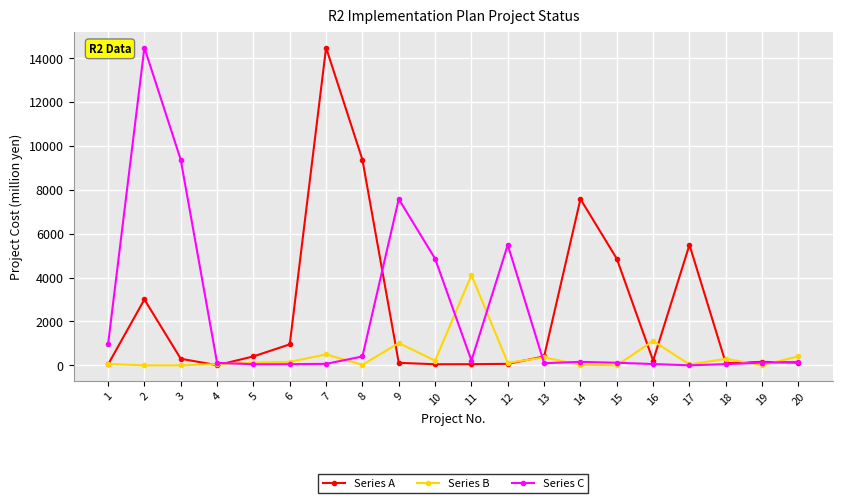

True or false: Series B has more than 1 interior local peaks.

True